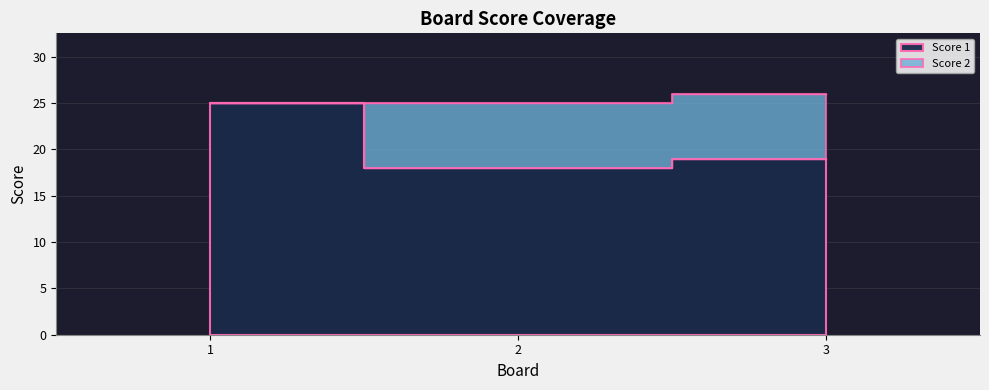

Where is the data nearest to the value 21?

3